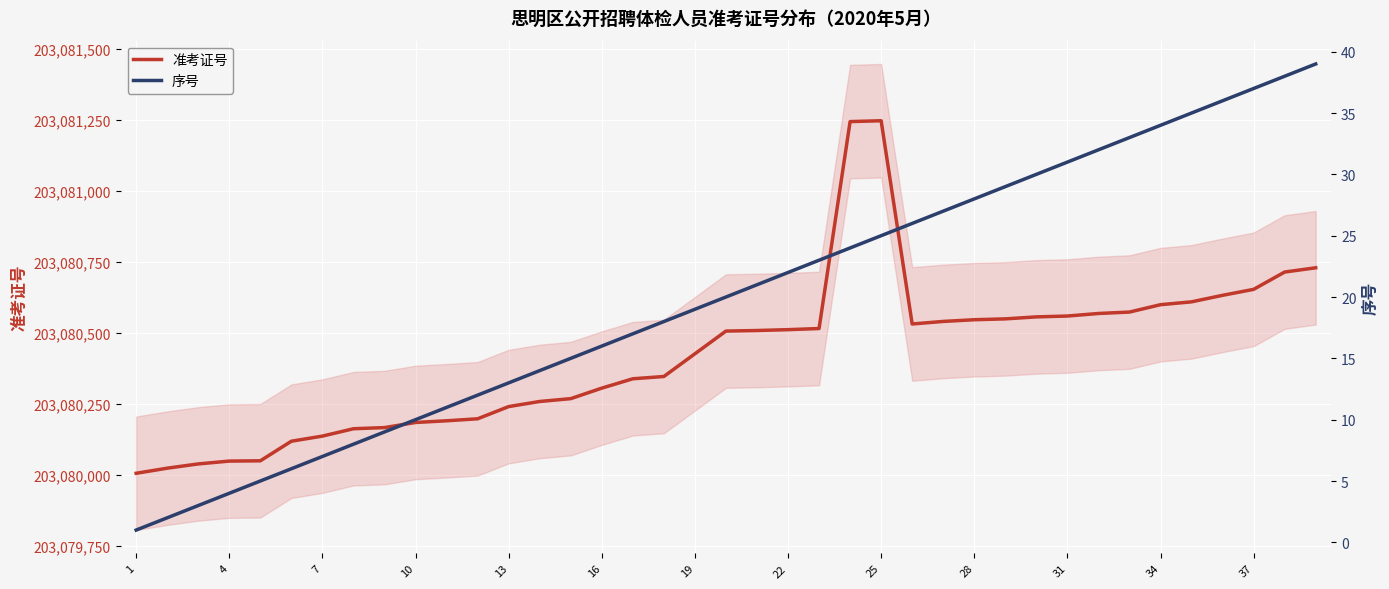

Does the chart display data point markers on the line(s)?

No